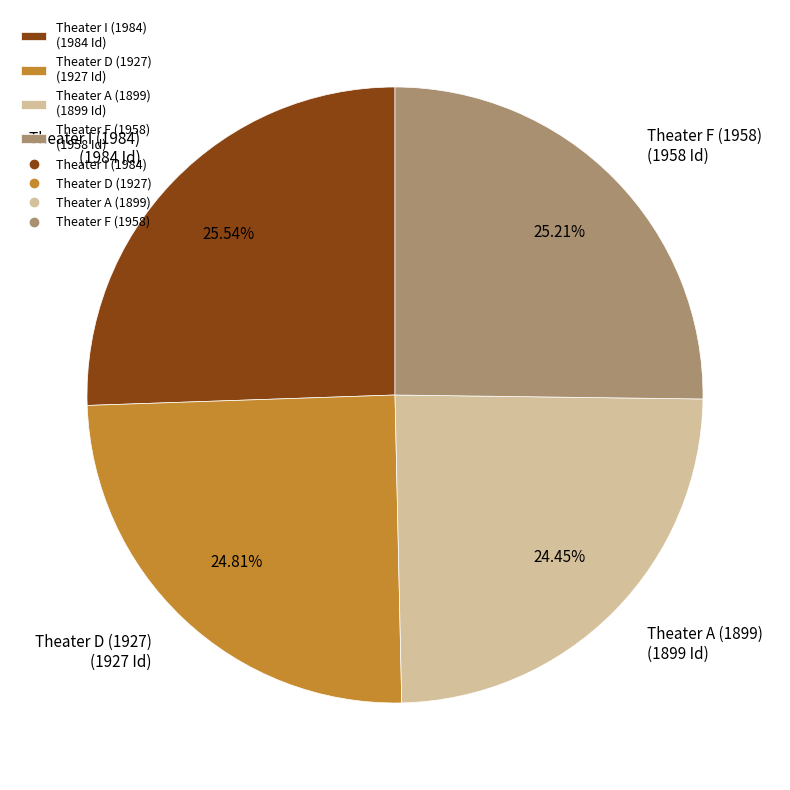

Does Theater F (1958) account for over 50% of the chart?

No